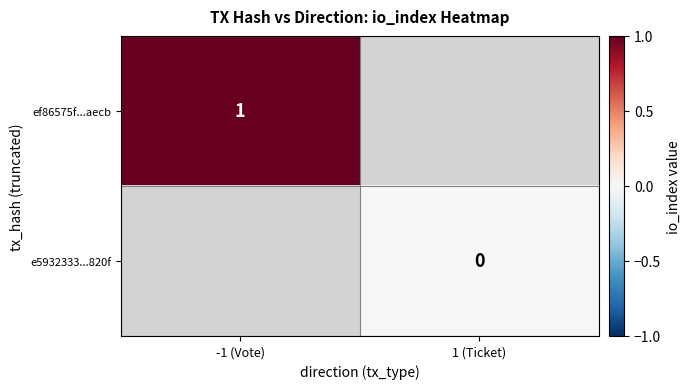

True or false: ef86575f...aecb has a value of 2 at -1 (Vote).

False